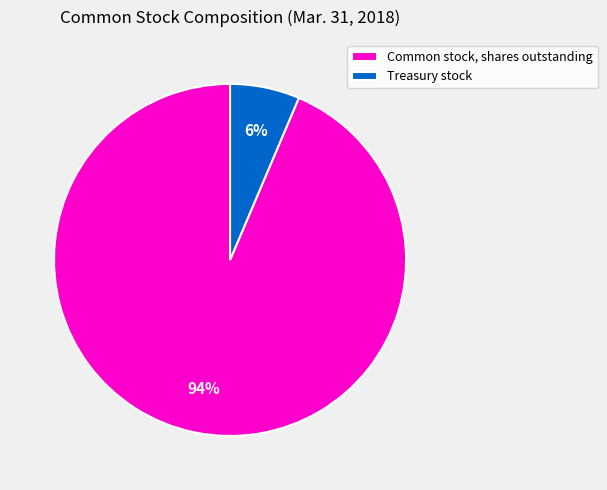

To the nearest percent, what is the combined percentage of Common stock, shares outstanding and Treasury stock?

100%